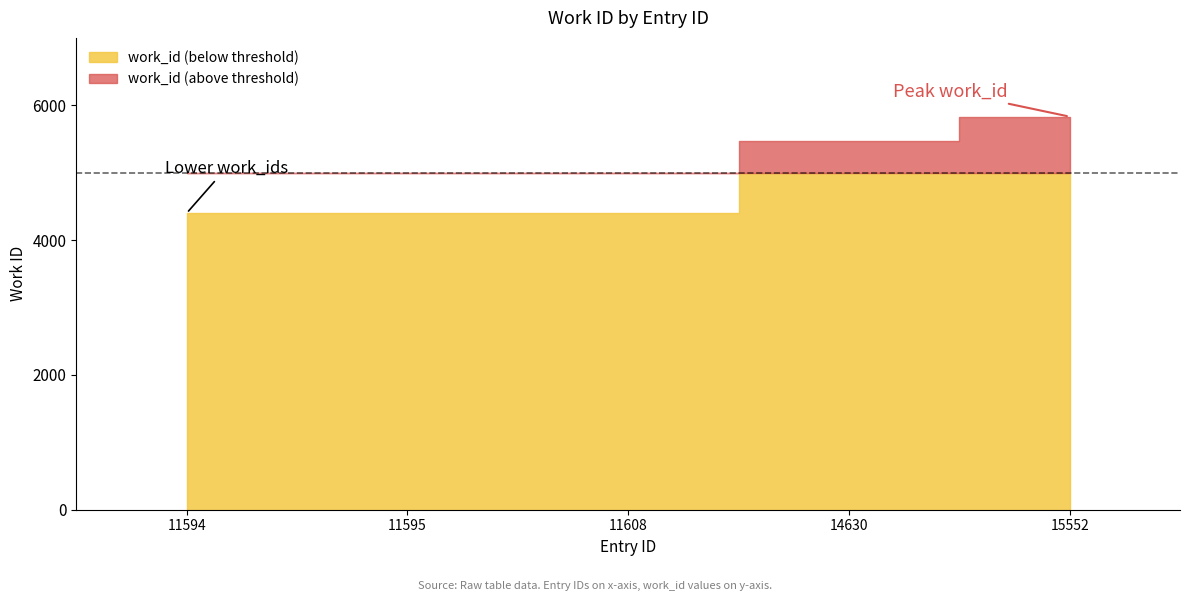

At which label does the data first exceed 4407?

14630